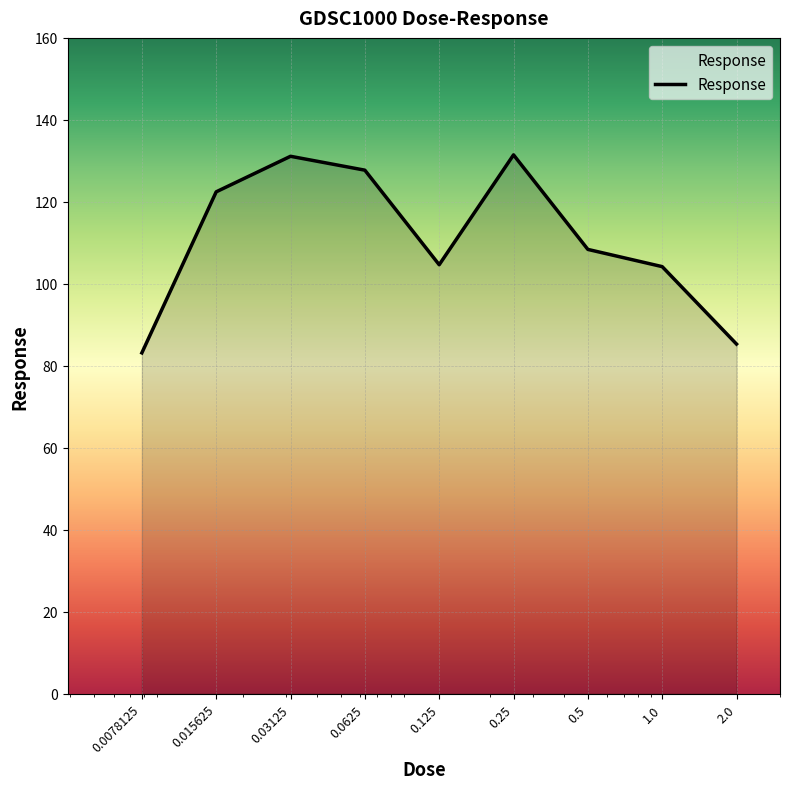

What is the difference between the maximum and minimum values?

48.3